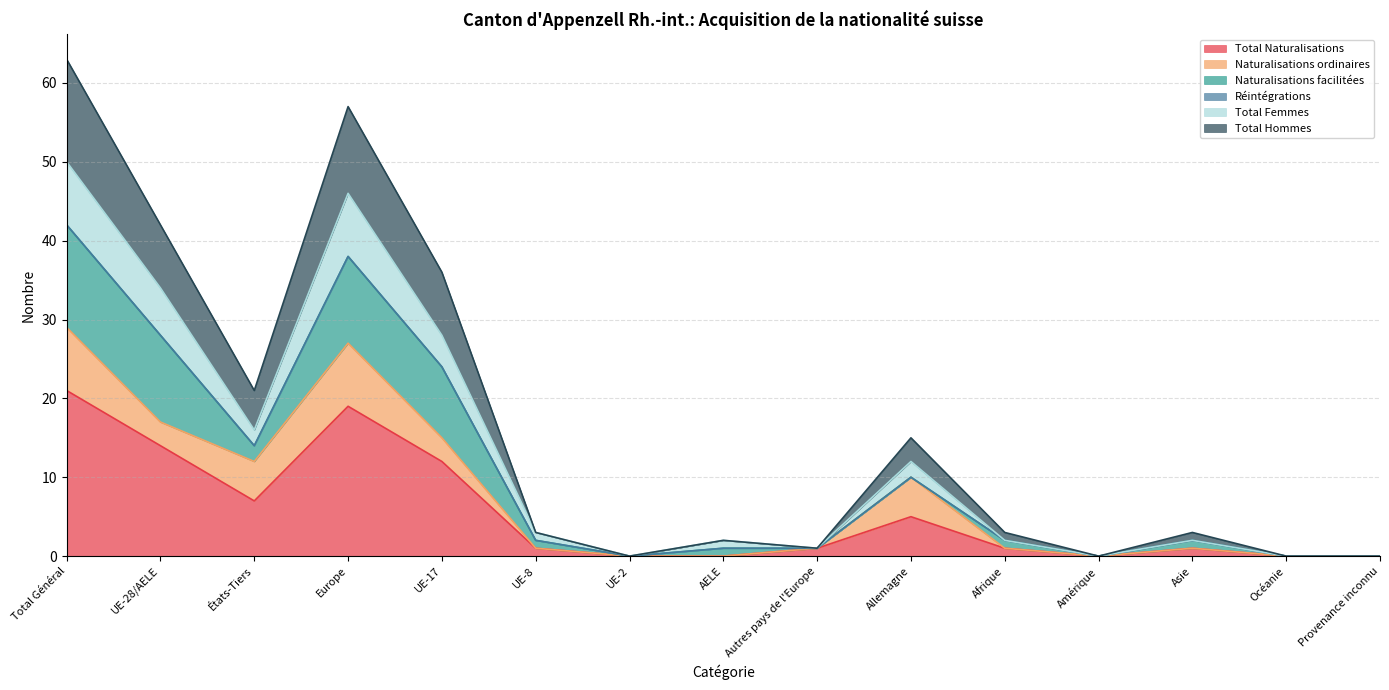

Which category has the highest value in the Total Naturalisations series?

Total Général